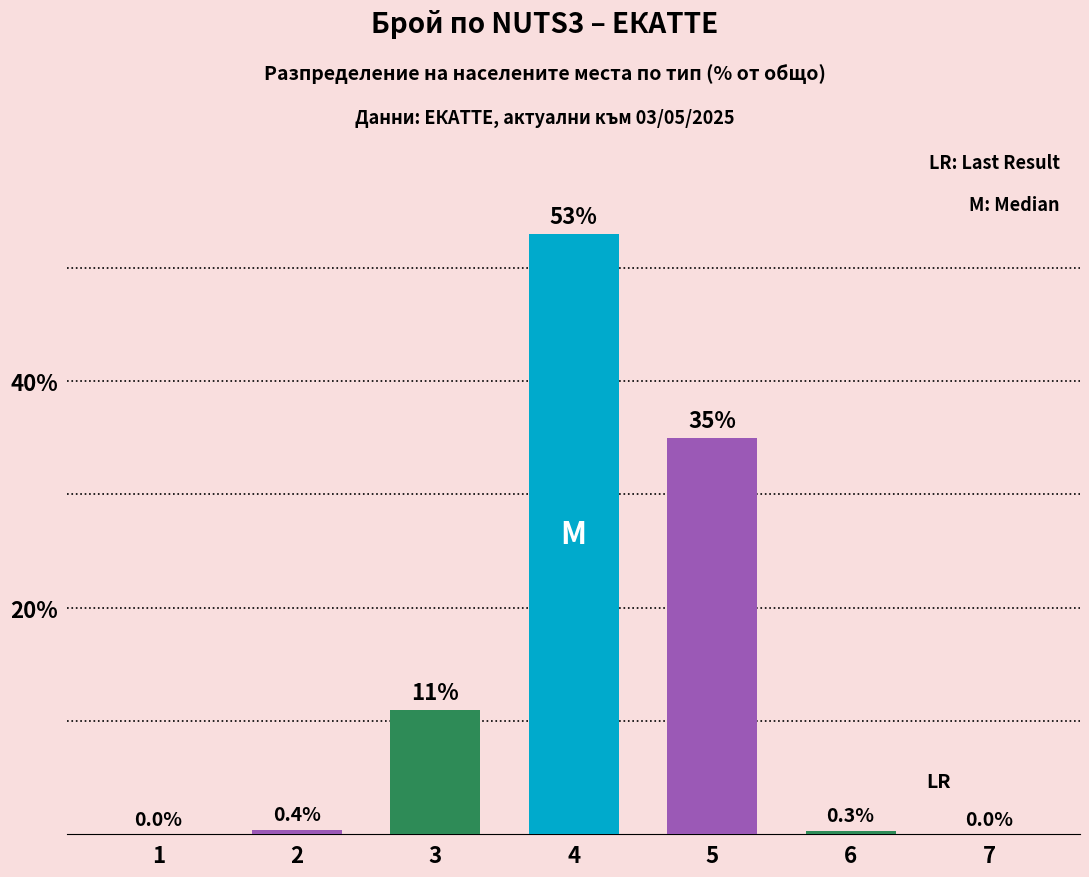

Count the number of data series in this chart.

1